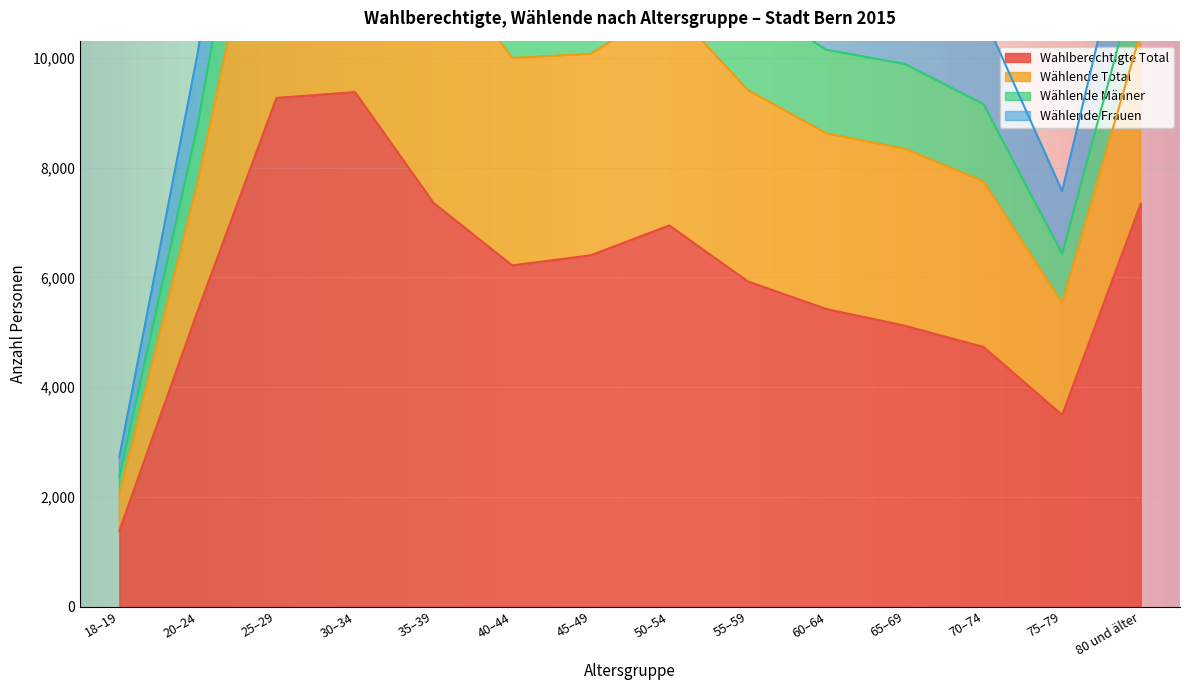

The value of Wahlberechtigte Total at 18–19 is 1384. True or false?

True